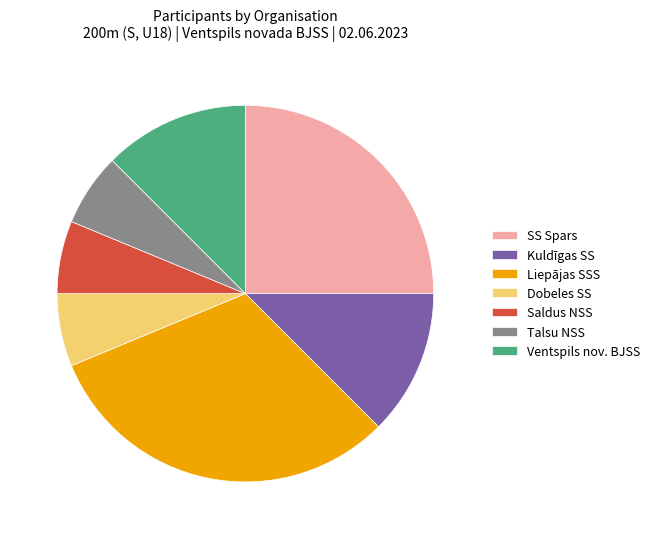

Between Kuldīgas SS and Talsu NSS, which is larger?

Kuldīgas SS